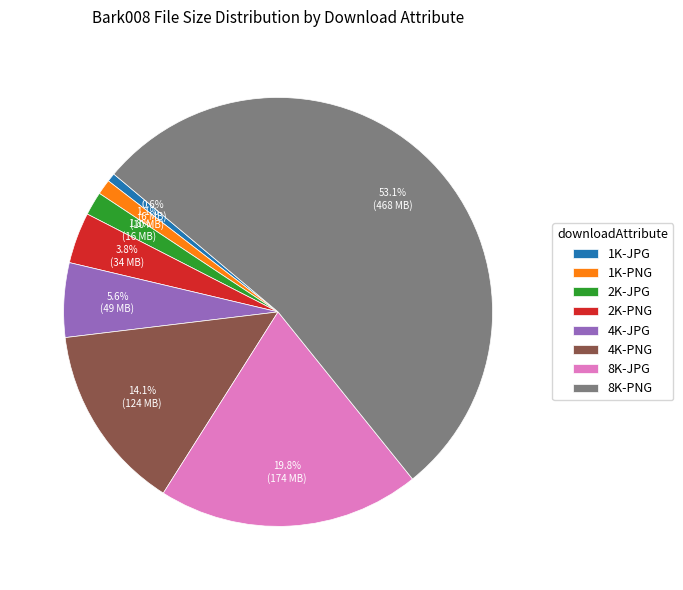

Which category has the biggest portion of the pie?

8K-PNG